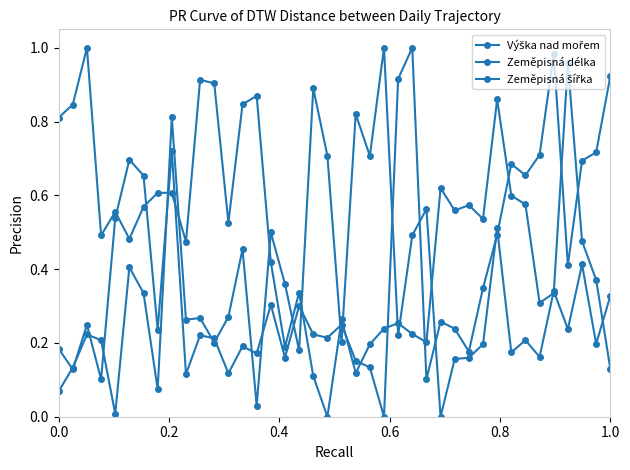

What is the sum of all Zeměpisná délka values?

15.6